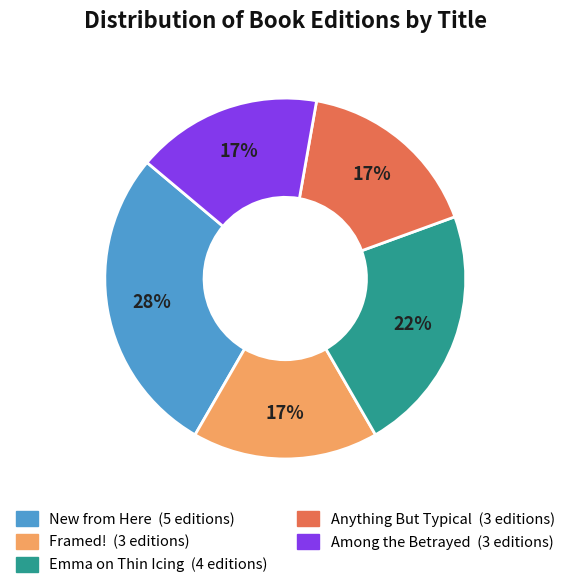

How many segments does this pie chart have?

5